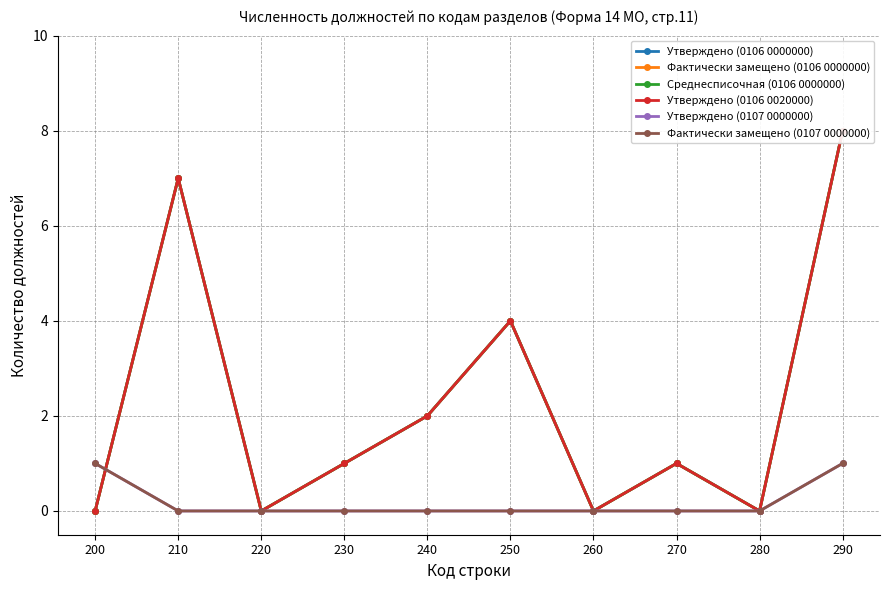

At which category does Фактически замещено (0106 0000000) reach its first local valley?

220